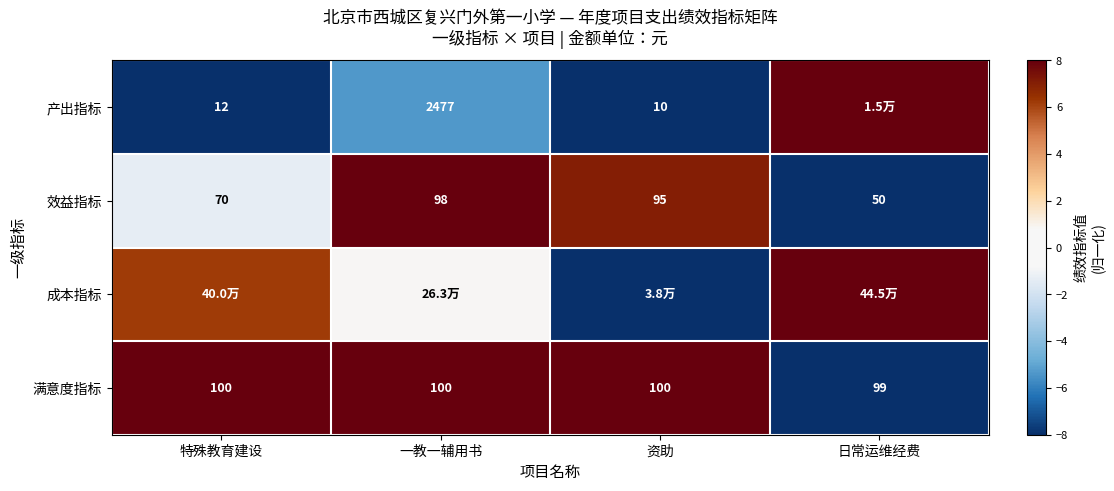

Is the value of 效益指标 at 资助 greater than the value of 产出指标 at 资助?

Yes